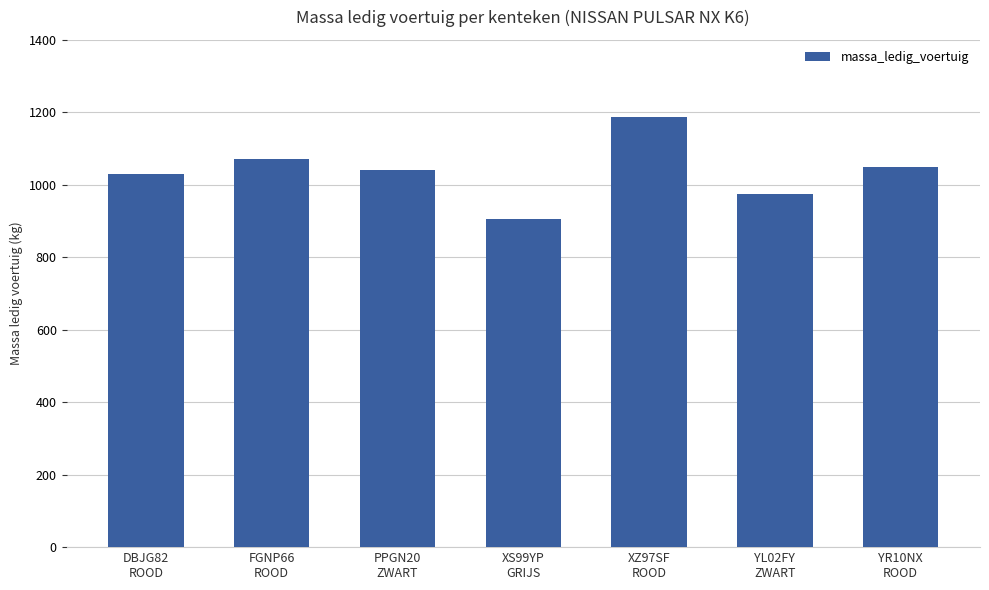

Are the bars grouped side by side (vs. stacked)?

No